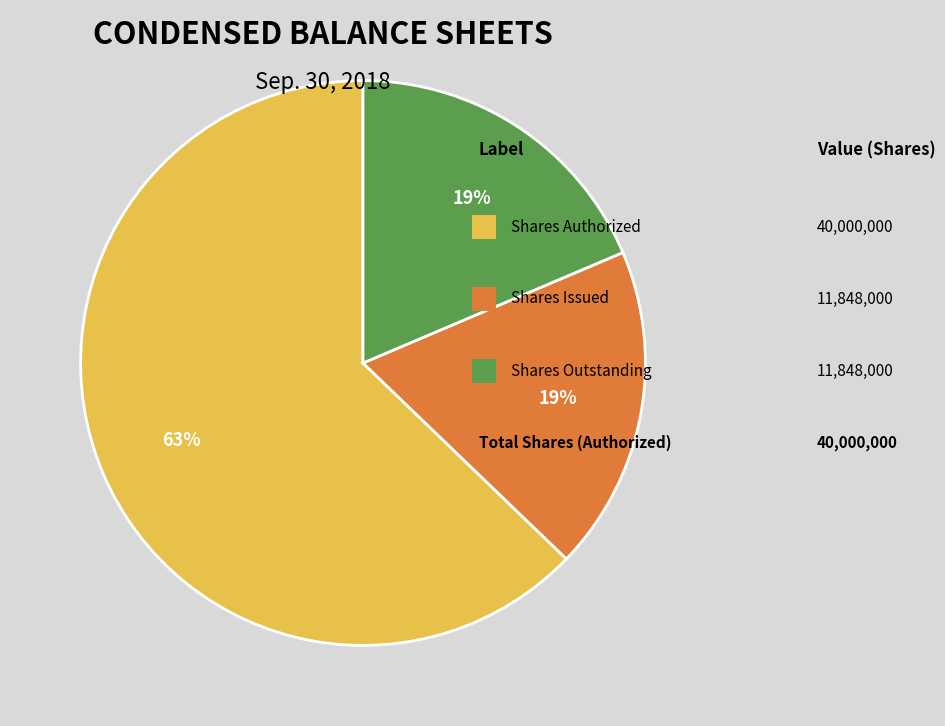

To the nearest percent, what is the average slice percentage?

33%